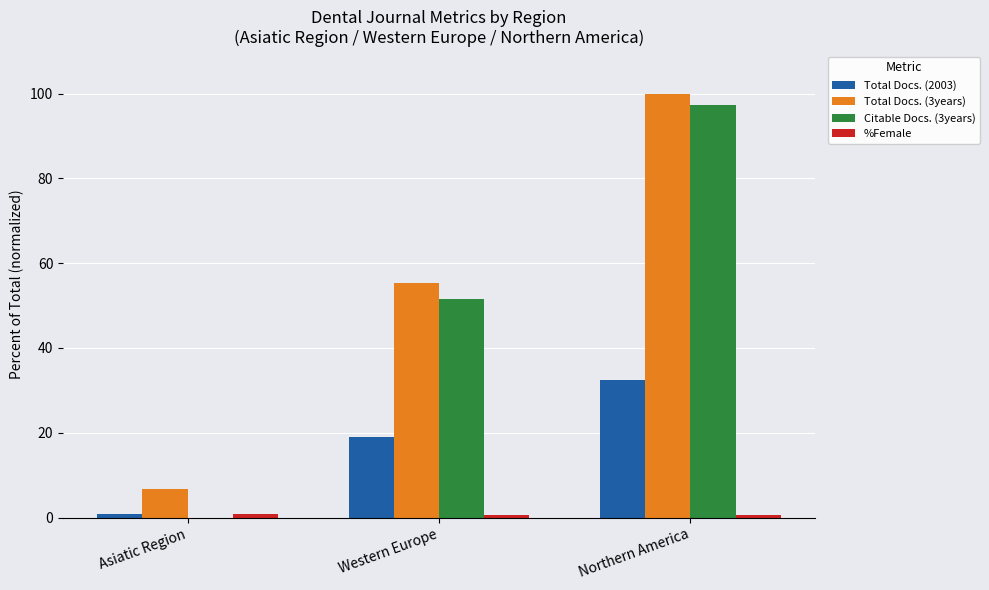

What is the sum of the Total Docs. (3years) values at Asiatic Region and Western Europe?

62.3